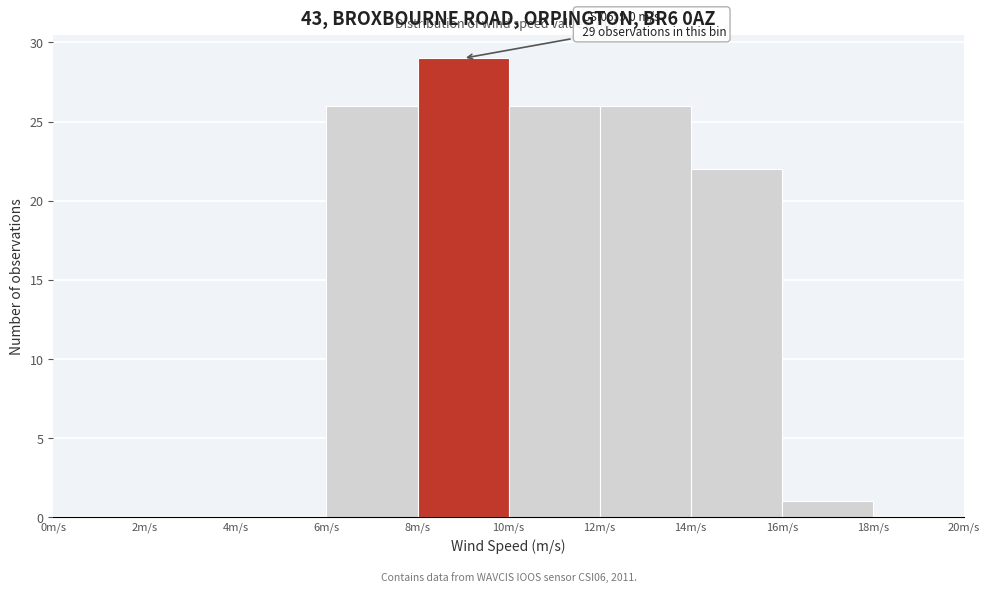

Which range on the x-axis has the tallest bar?

8 to 10